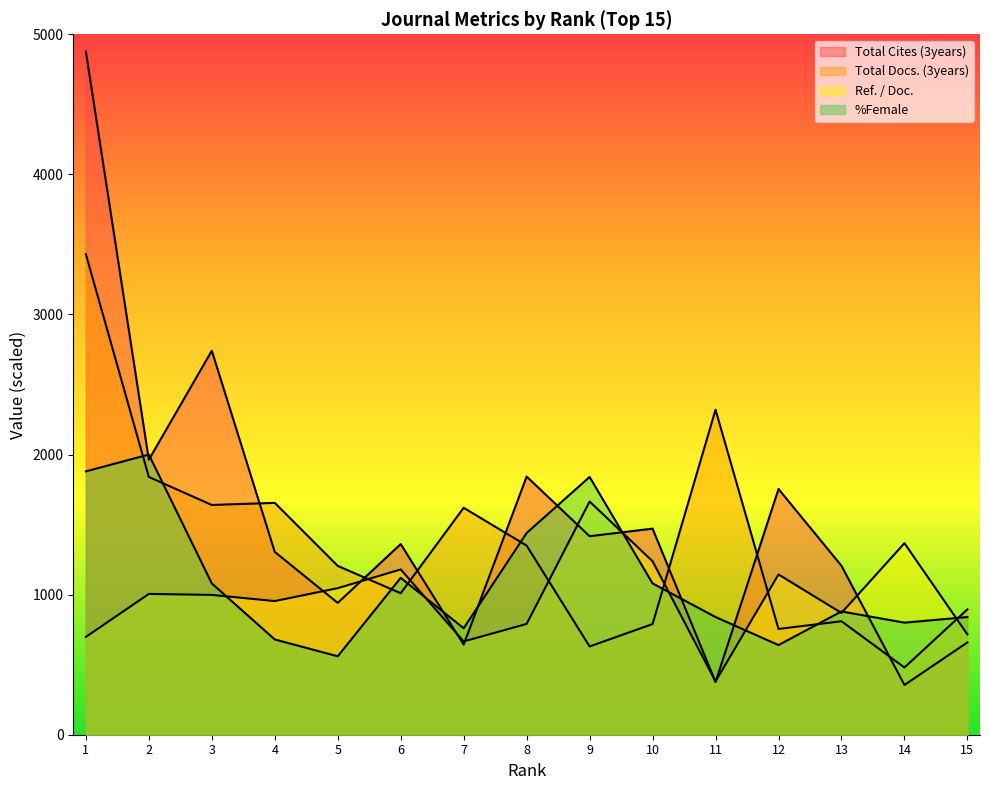

Where is Ref. / Doc. nearest to the value 1022?

2